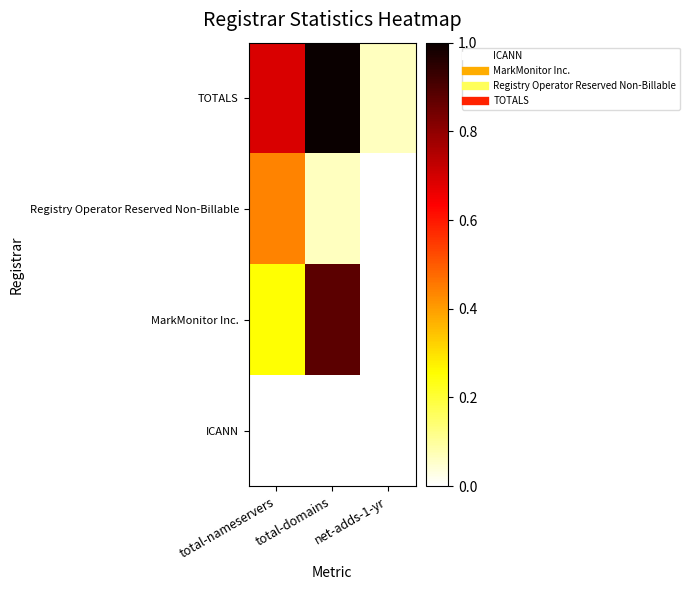

At which category is the sum across all series the highest?

total-domains